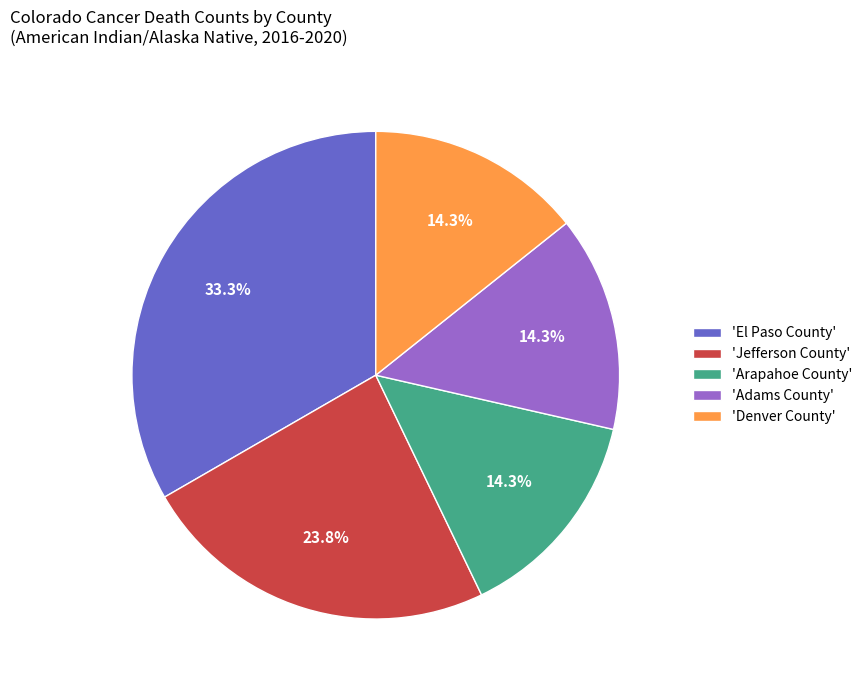

Is there any slice that represents more than half of the pie?

No